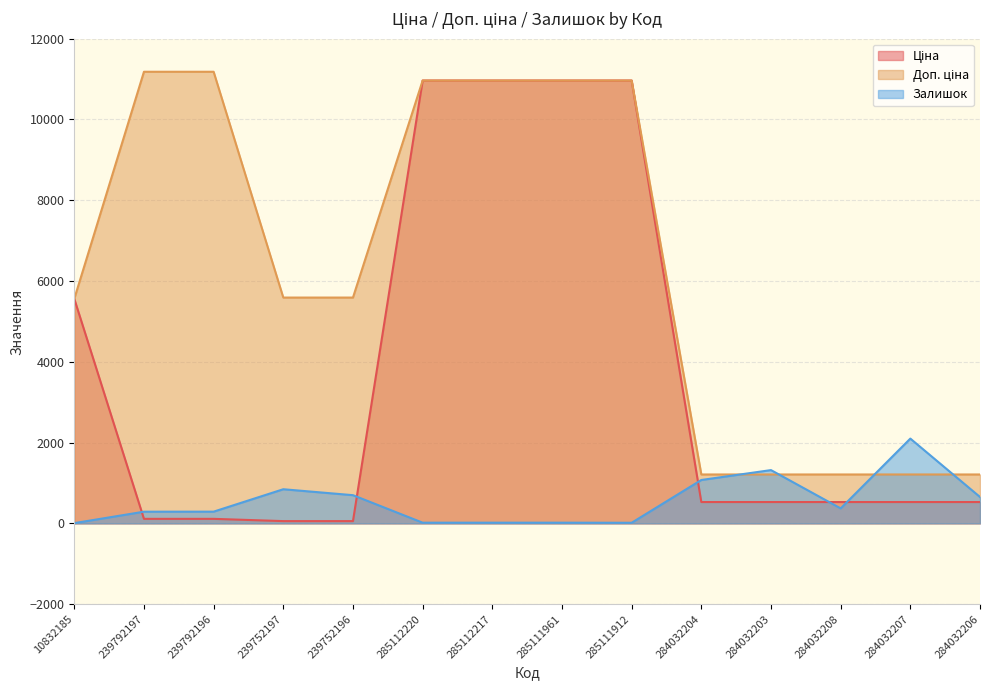

Rank the series by their average value, from lowest to highest.

Залишок, Ціна, Доп. ціна